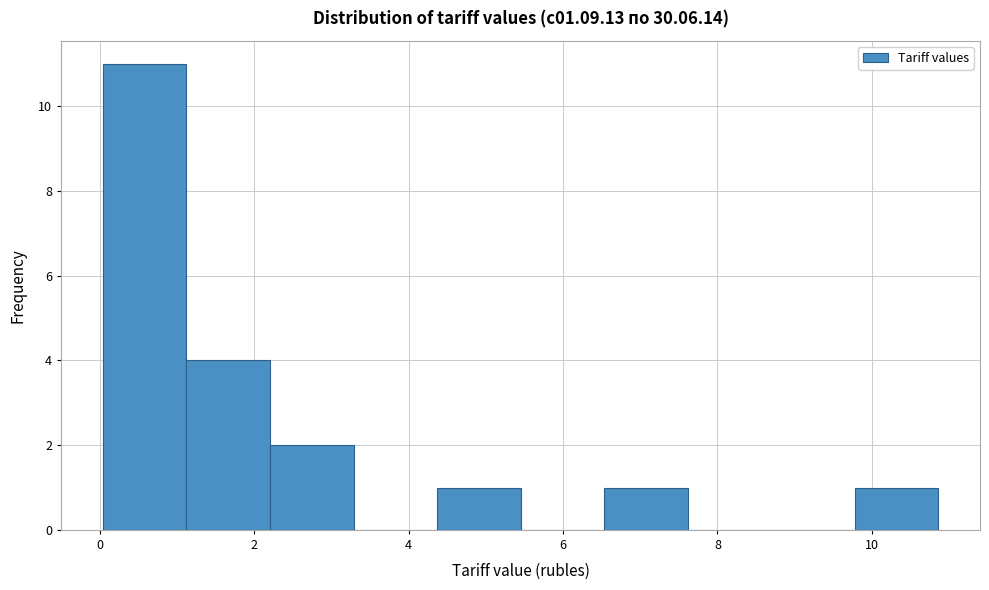

Over which range of the x-axis is the bar tallest?

0.0 to 1.2